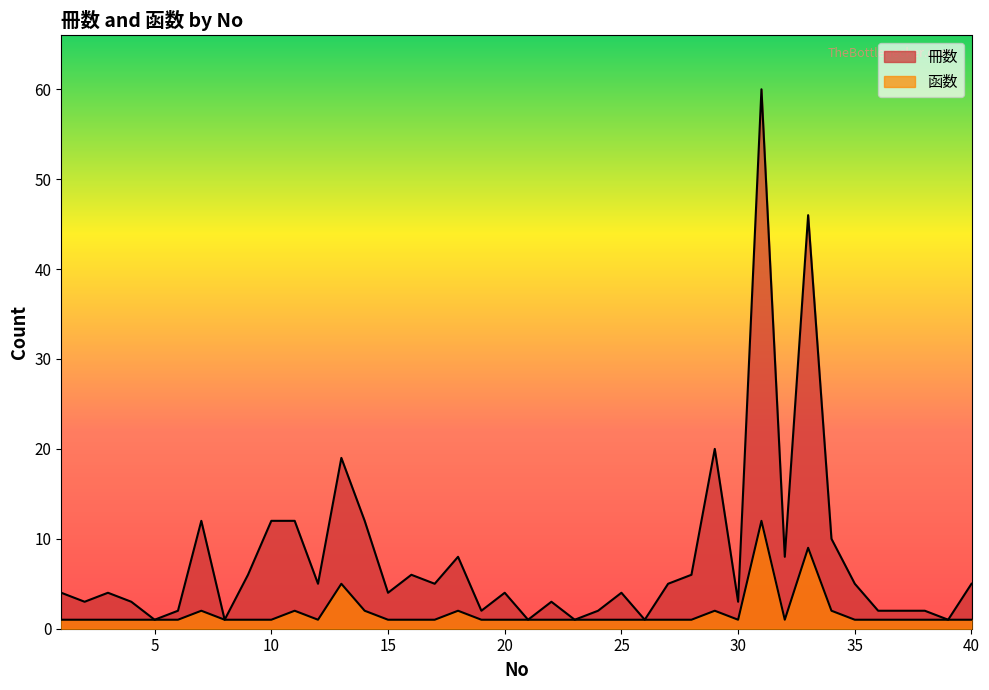

Rank the series by their maximum value, from lowest to highest.

函数, 冊数